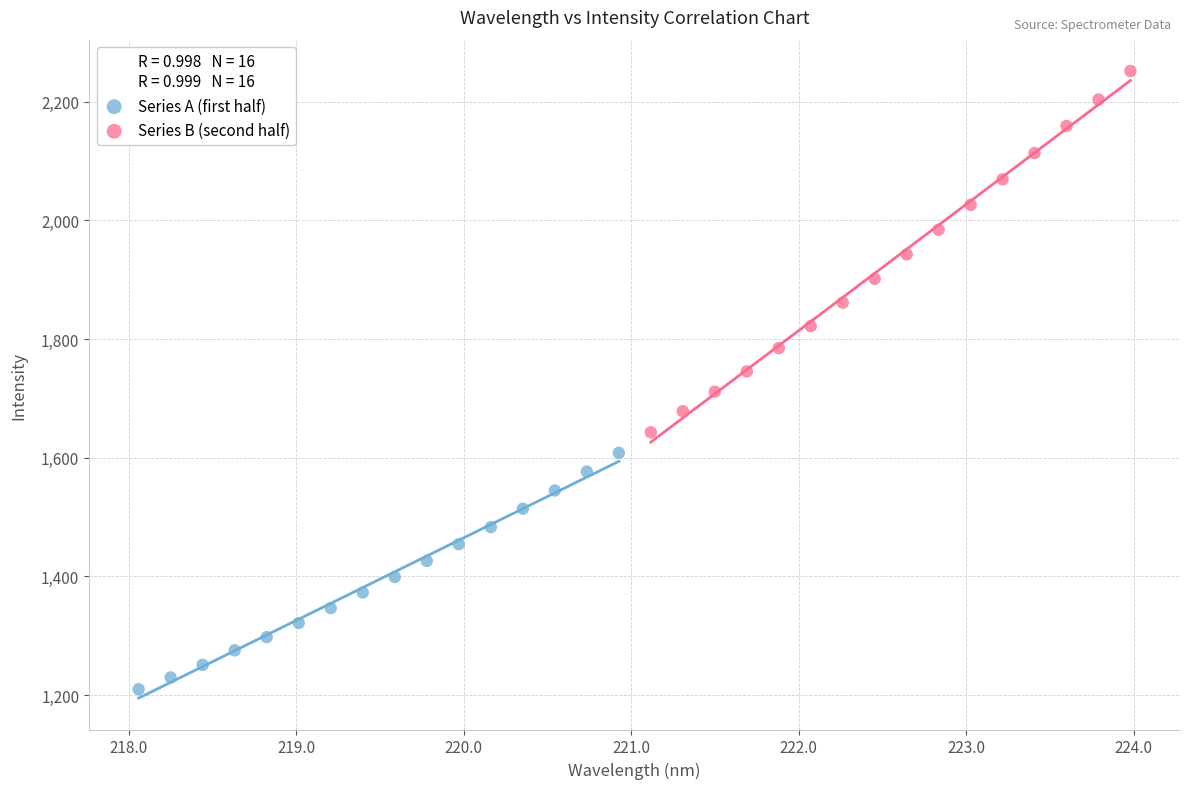

Which series contains the lowest Y value?

Series A (first half)